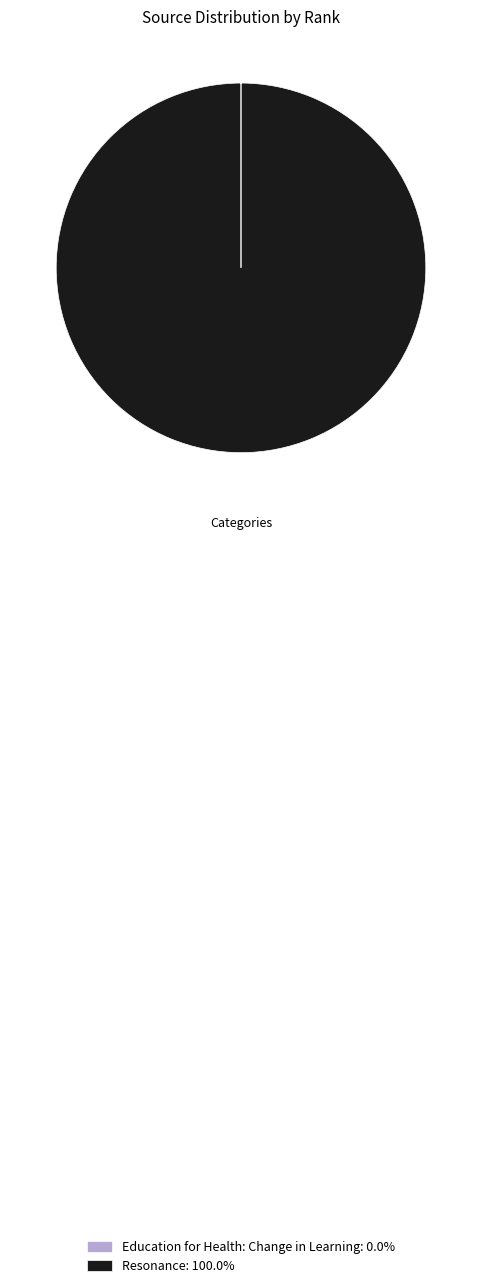

Does any single category account for the majority?

Yes